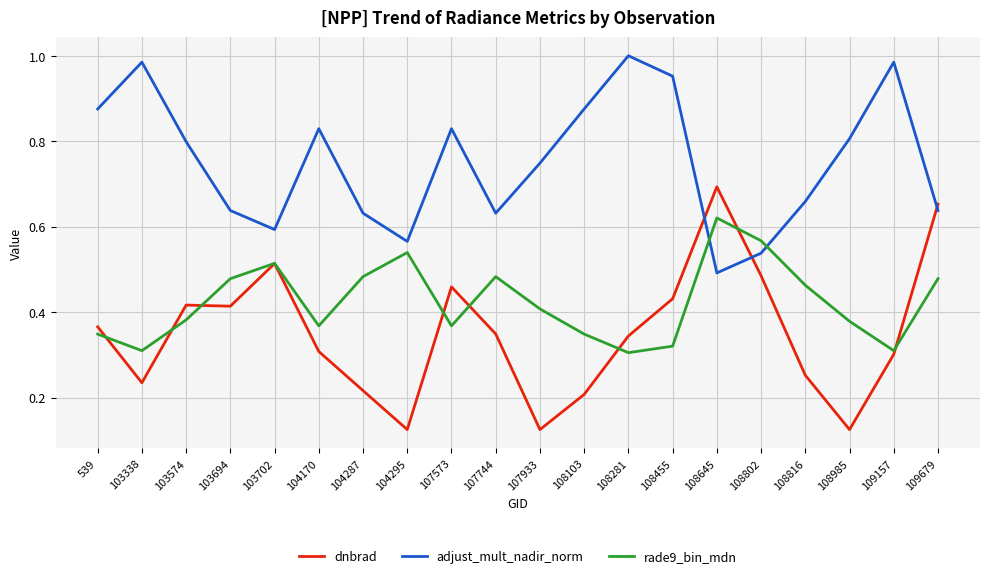

What is the total value across all series at 103694?

1.5